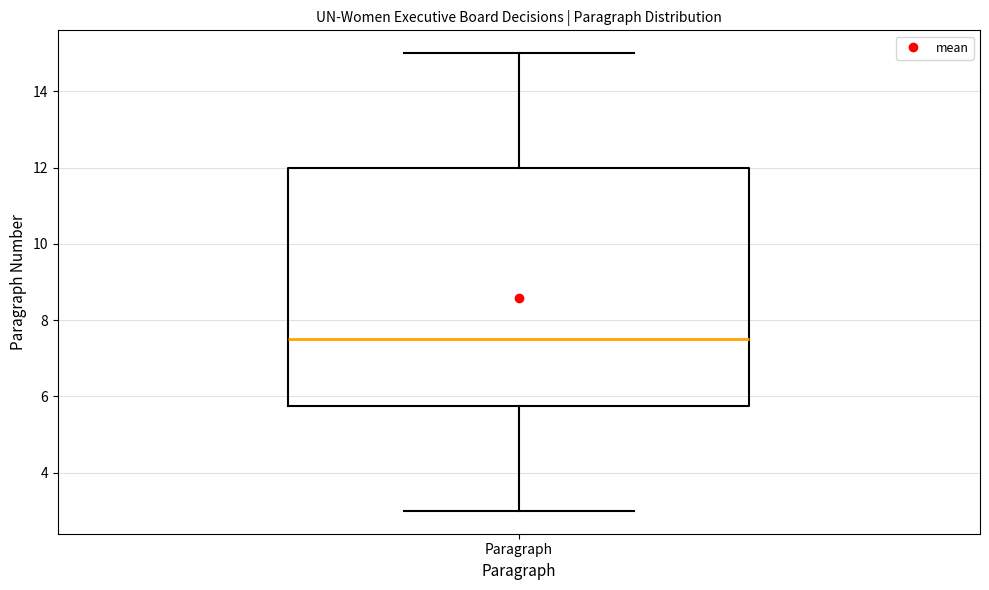

Read this box plot against the y-axis: the position of the median line, the range covered by the box, and the ends of both whiskers. The values are not printed on the chart, so give them approximately, as read against the axis.

median 7.6, box 5.8 to 12.0, whiskers 3.0 to 15.0